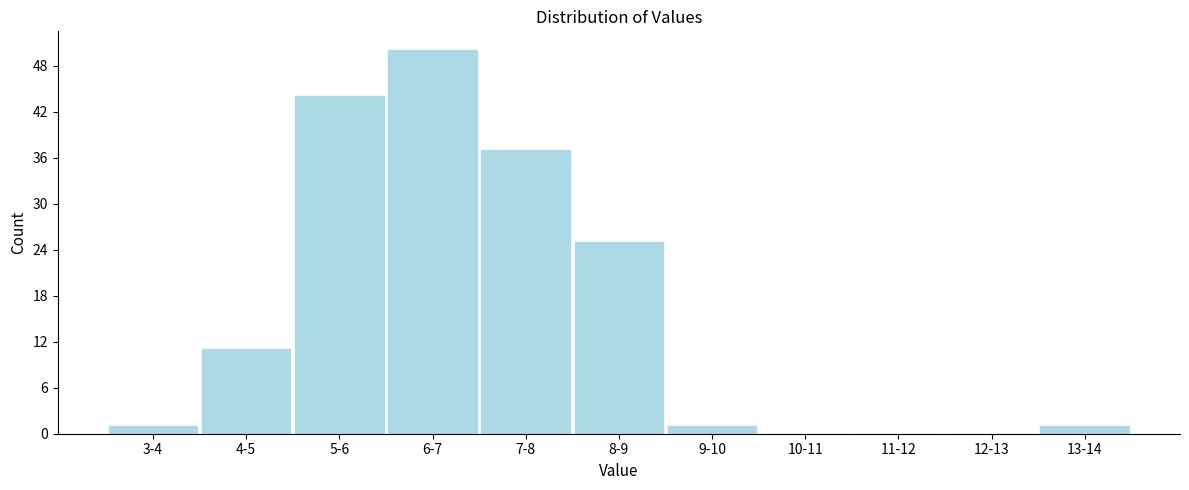

Reading left to right, list all the values displayed in this chart.

3-4=1	4-5=11	5-6=44	6-7=50	7-8=37	8-9=25	9-10=1	10-11=0	11-12=0	12-13=0	13-14=1